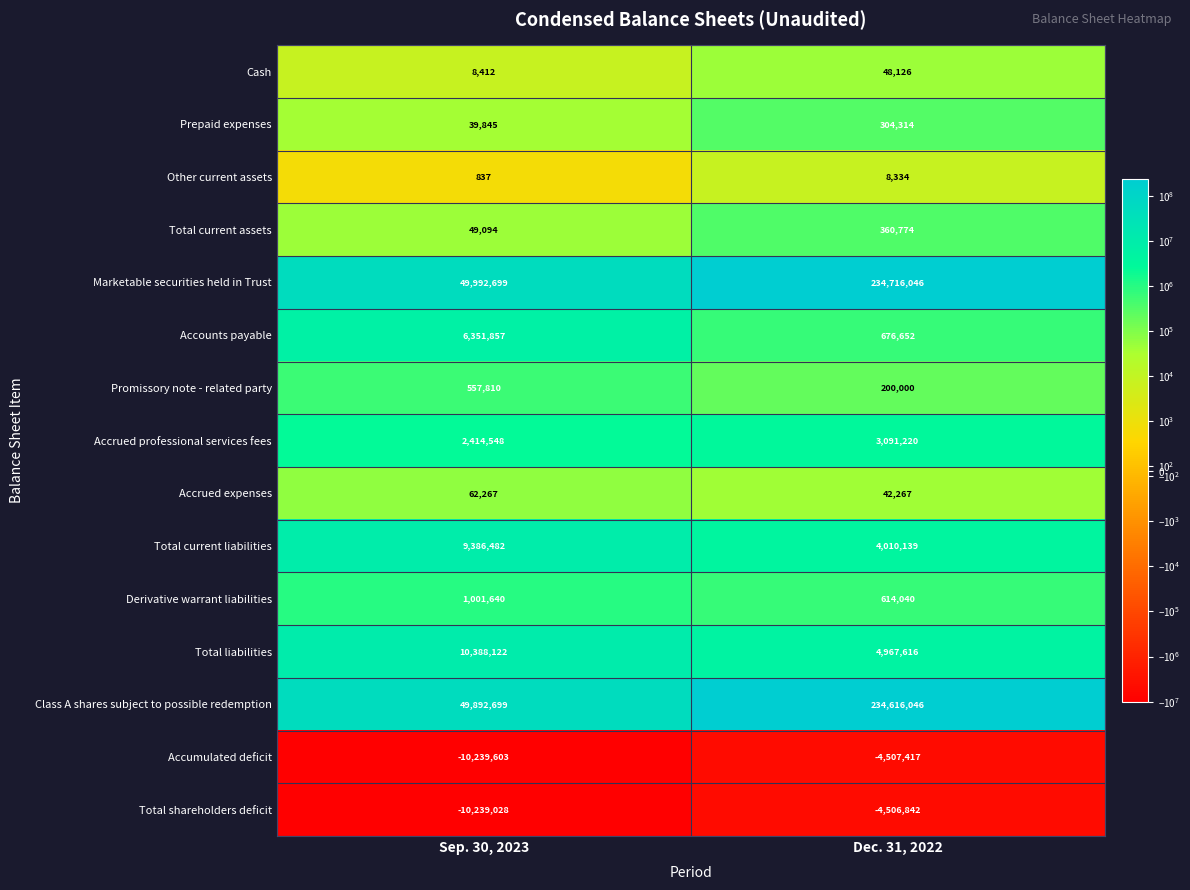

Is it true that Promissory note - related party equals 843861 at Sep. 30, 2023?

False